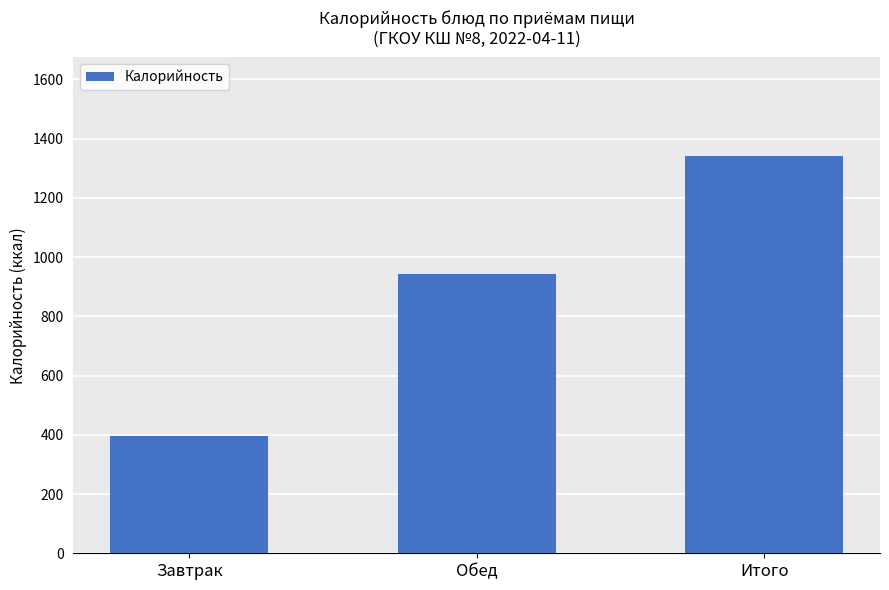

Which label corresponds to the smallest value in the chart?

Завтрак